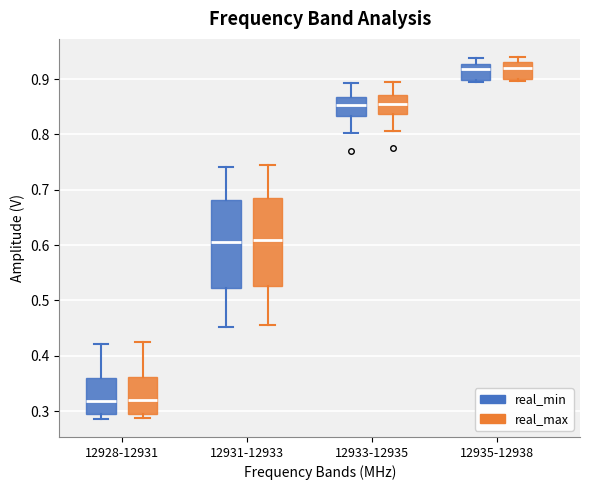

Reading left to right, read every box against the y-axis: the position of its median line, the range the box covers, and the ends of its whiskers. The values are not printed on the chart, so give them approximately, as read against the axis.

12928-12931 (real_min): median 0.32, box 0.29 to 0.36, whiskers 0.29 (just below the box's lower edge) to 0.42
12928-12931 (real_max): median 0.32, box 0.30 to 0.36, whiskers 0.29 to 0.42
12931-12933 (real_min): median 0.61, box 0.52 to 0.68, whiskers 0.45 to 0.74
12931-12933 (real_max): median 0.61, box 0.53 to 0.69, whiskers 0.46 to 0.75
12933-12935 (real_min): median 0.85, box 0.83 to 0.87, whiskers 0.80 to 0.89
12933-12935 (real_max): median 0.86, box 0.84 to 0.87, whiskers 0.81 to 0.89
12935-12938 (real_min): median 0.92, box 0.90 to 0.93, whiskers 0.90 (just below the box's lower edge) to 0.94
12935-12938 (real_max): median 0.92, box 0.90 to 0.93, whiskers 0.90 (just below the box's lower edge) to 0.94